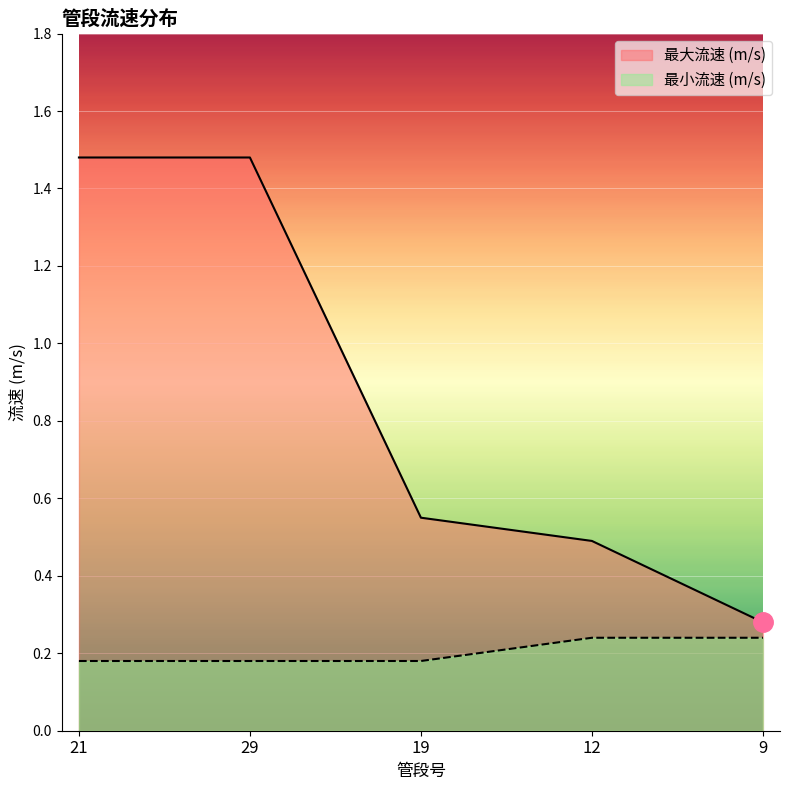

What are all the series names shown in the legend?

最大流速 (m/s), 最小流速 (m/s)